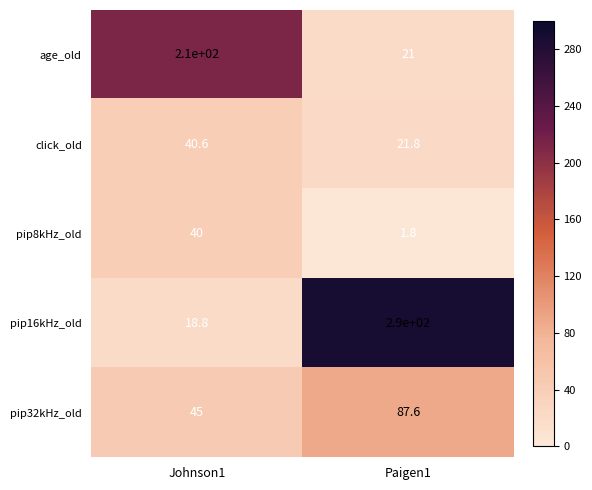

What is the total value across all series at Johnson1?

354.4